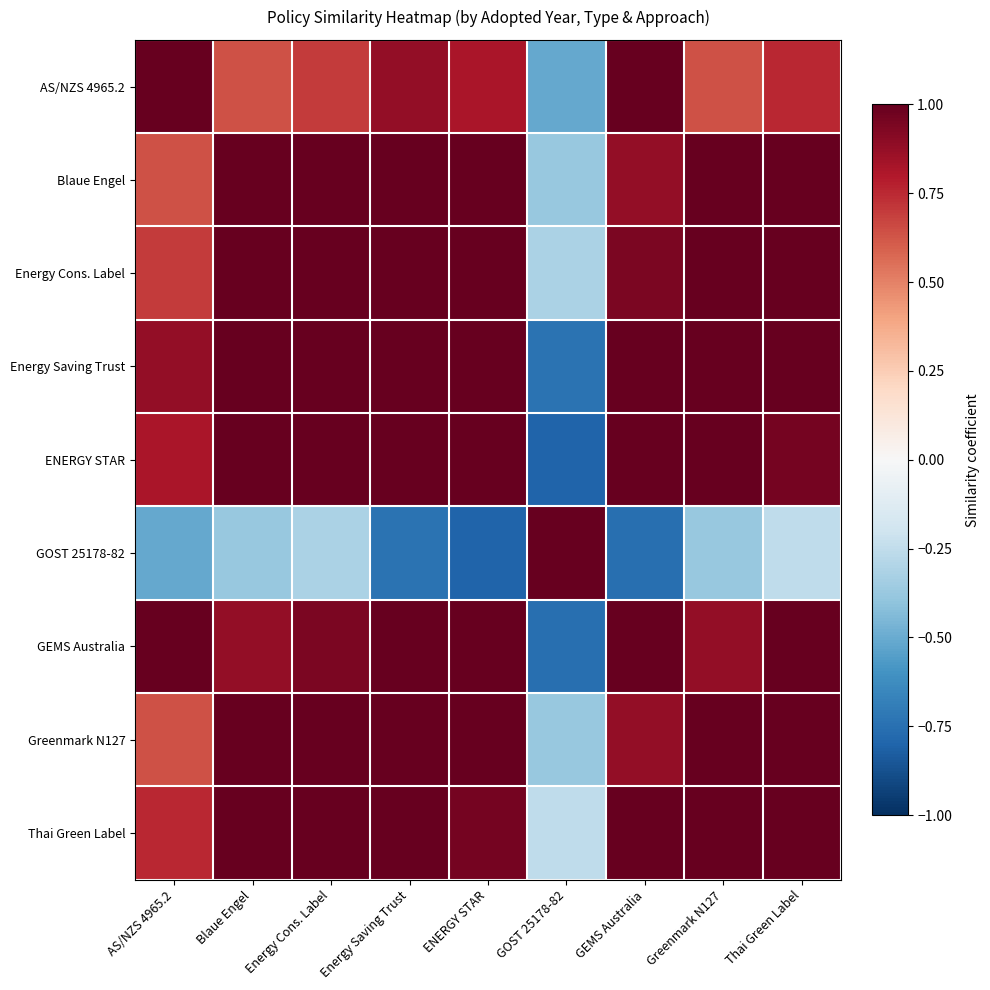

What is the spread (max minus min) of values at Thai Green Label?

1.3